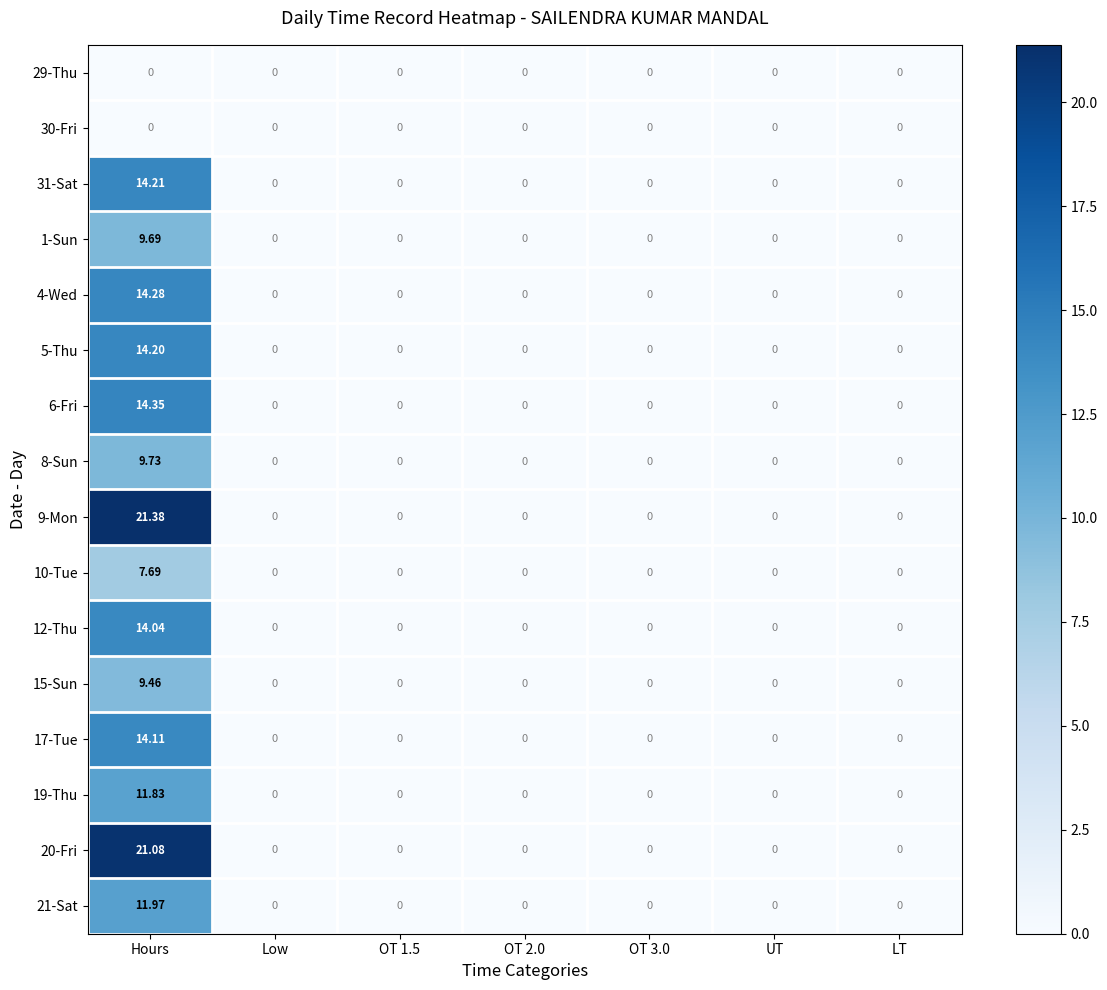

Which series has the largest total across all categories?

9-Mon